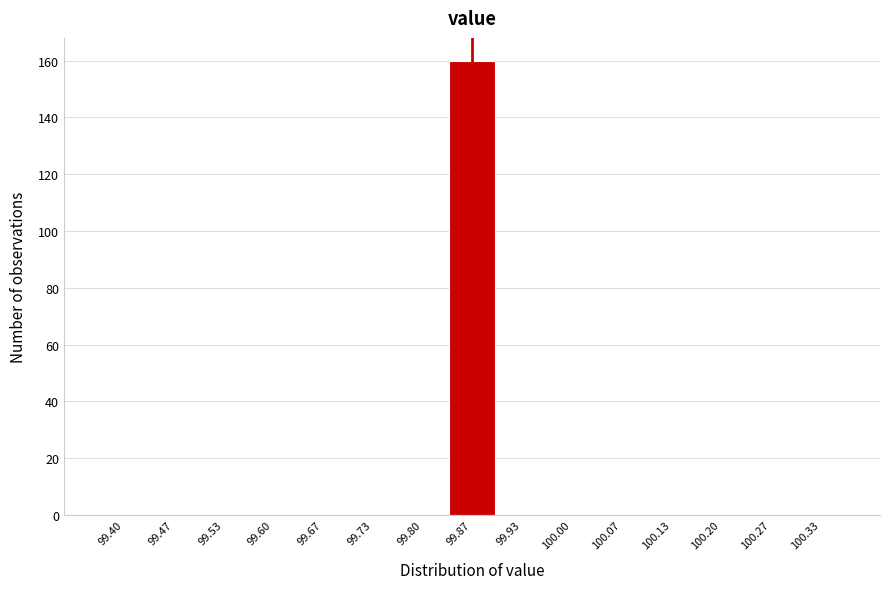

Reading right to left, extract all data points from this chart.

100.33=0	100.27=0	100.20=0	100.13=0	100.07=0	100.00=0	99.93=0	99.87=160	99.80=0	99.73=0	99.67=0	99.60=0	99.53=0	99.47=0	99.40=0